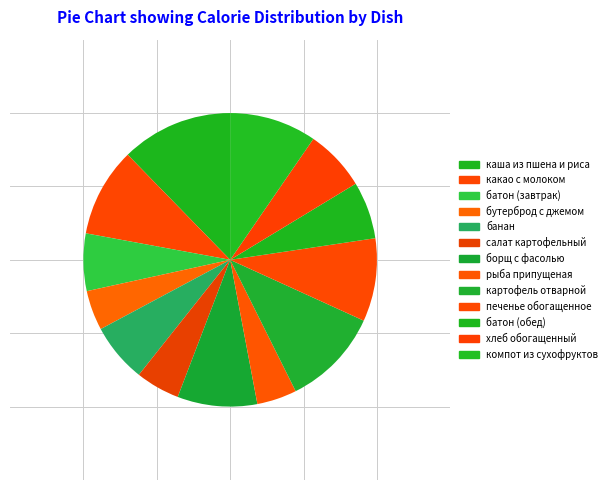

To the nearest percent, what portion does банан represent?

7%